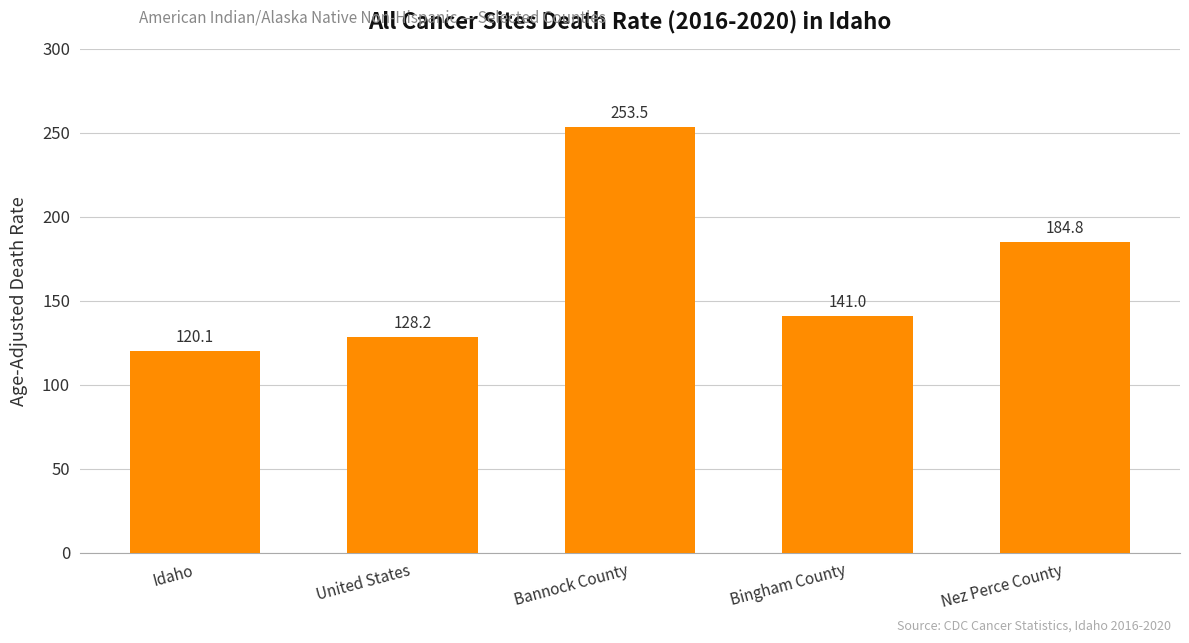

Rank the categories by value from lowest to highest.

Idaho, United States, Bingham County, Nez Perce County, Bannock County